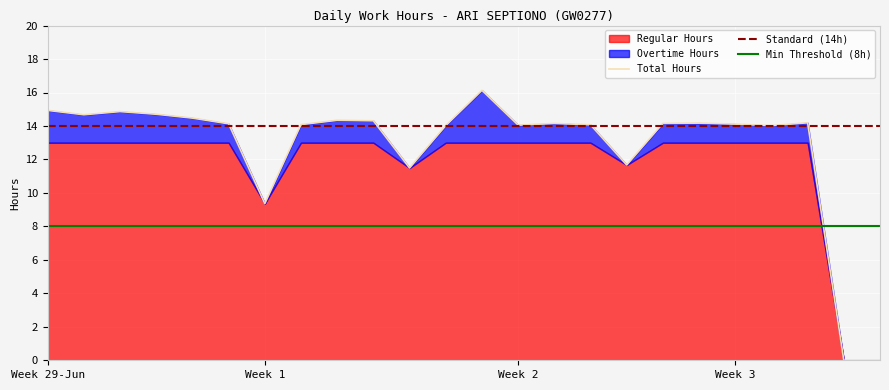

The value of Total Hours at 9 is 19.5. True or false?

False